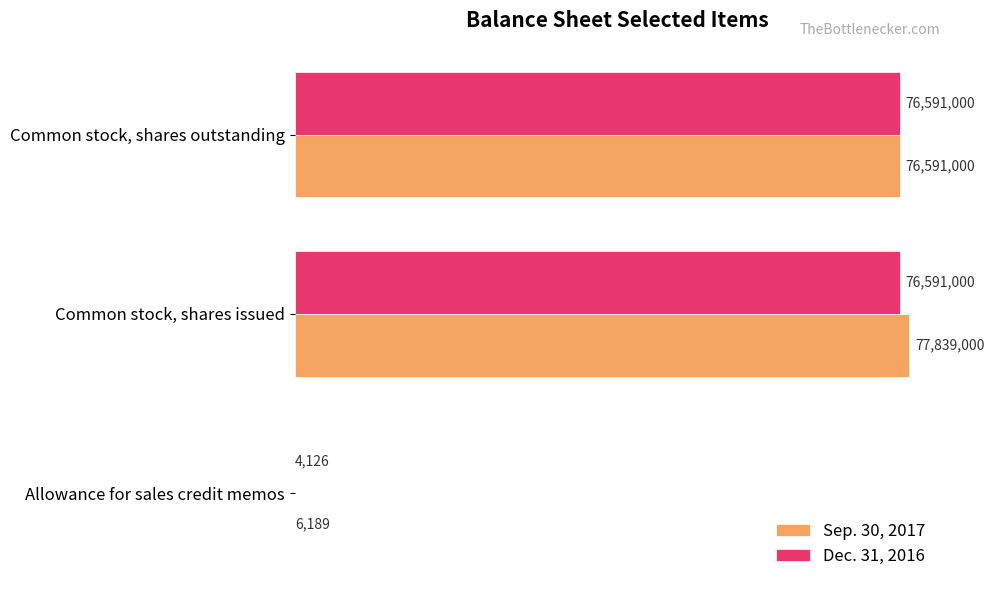

Which series has the largest total across all categories?

Sep. 30, 2017